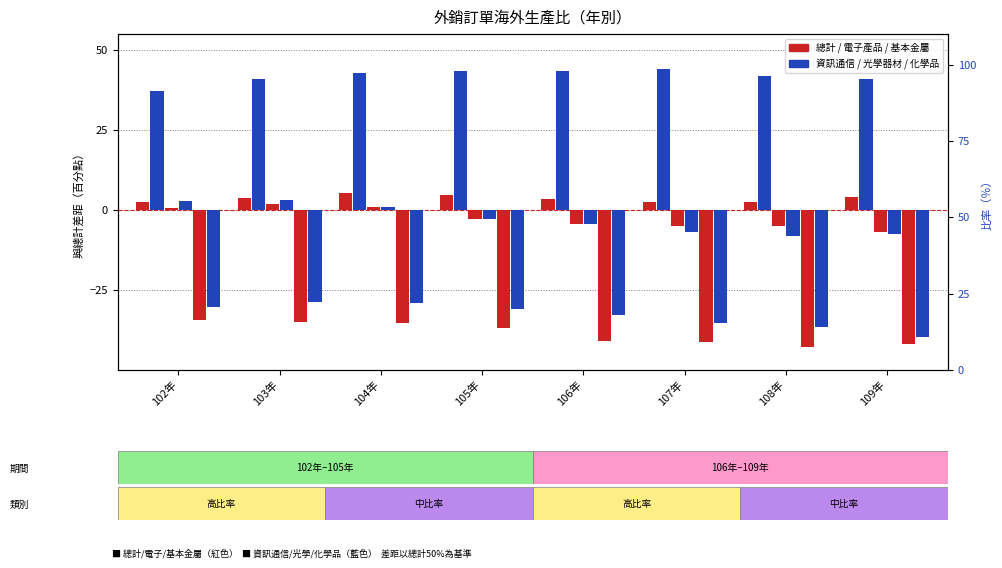

What is the total value across all series at 108年?

-48.0